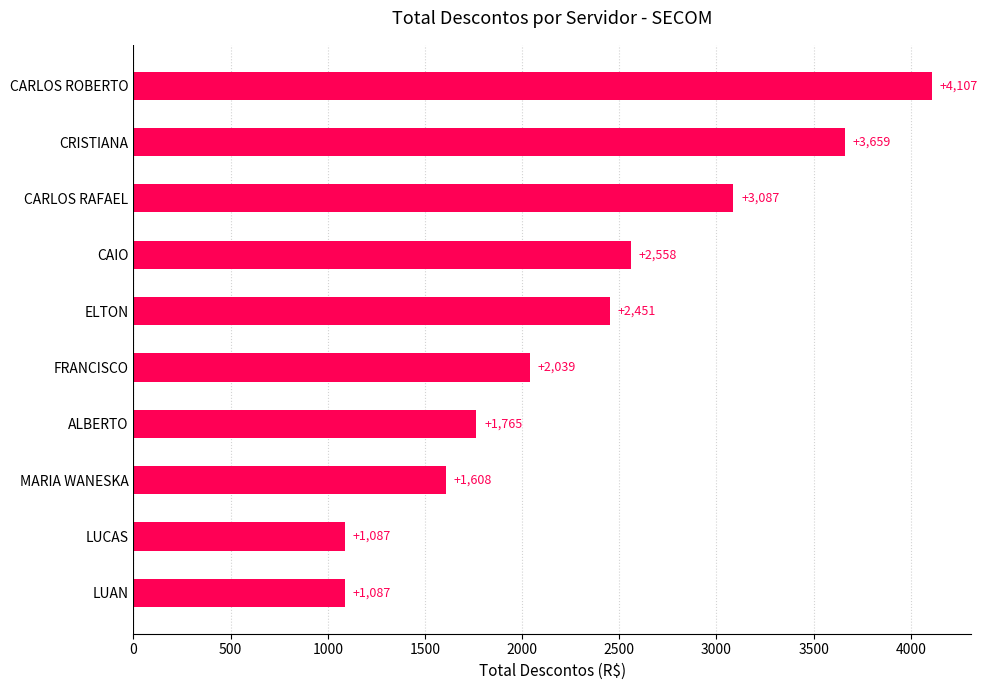

Between LUCAS and ELTON, which is larger?

ELTON